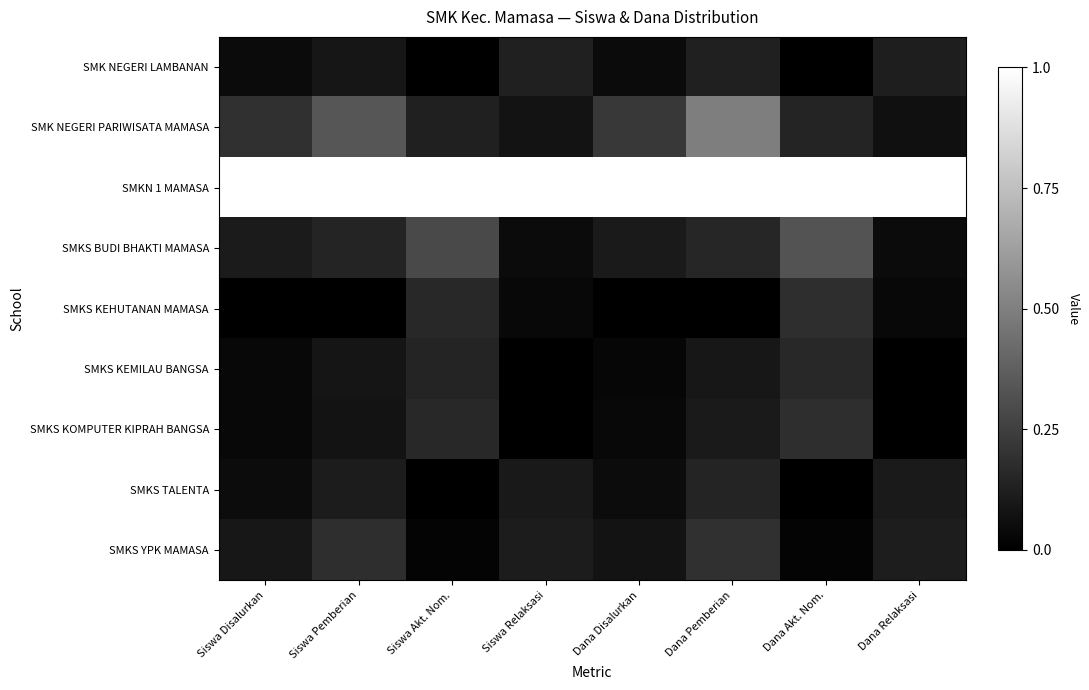

Which series has the largest total across all categories?

SMKN 1 MAMASA